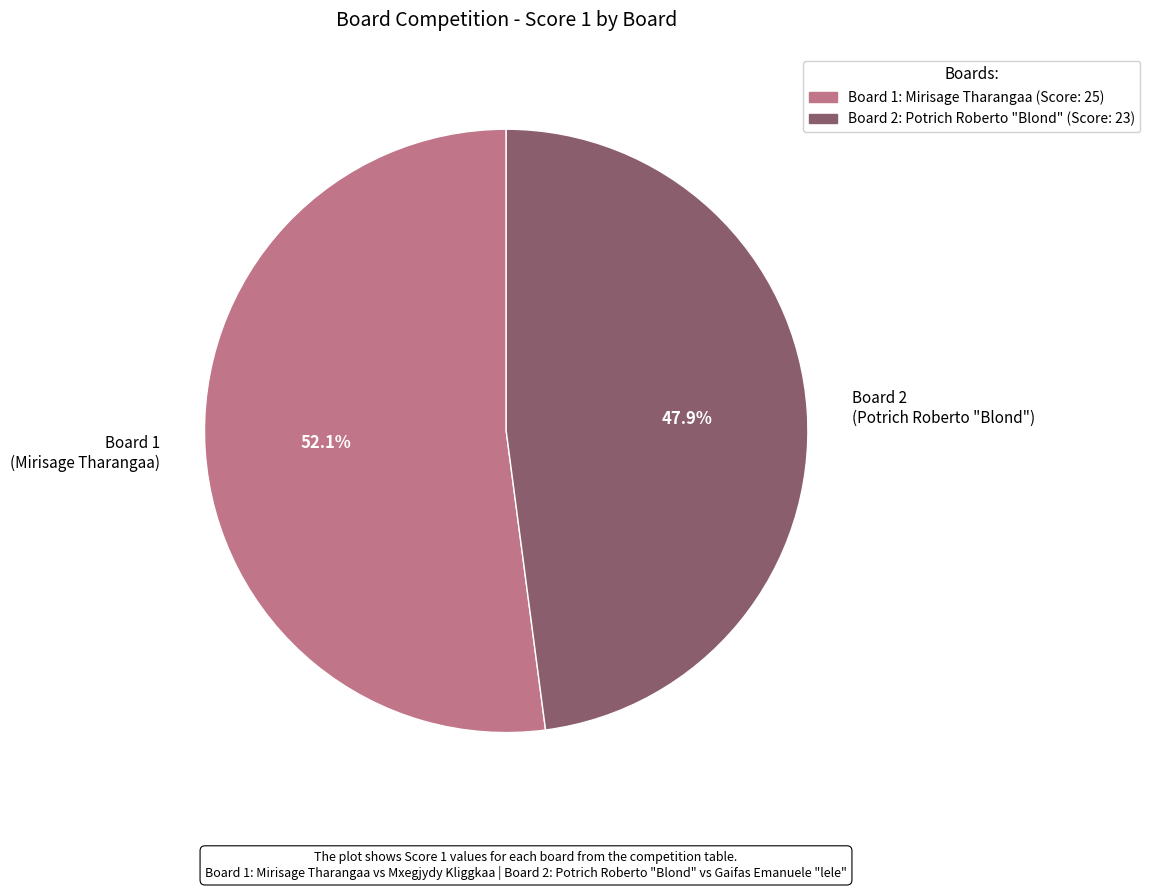

Does Board 1 (Mirisage Tharangaa) account for over 50% of the chart?

Yes